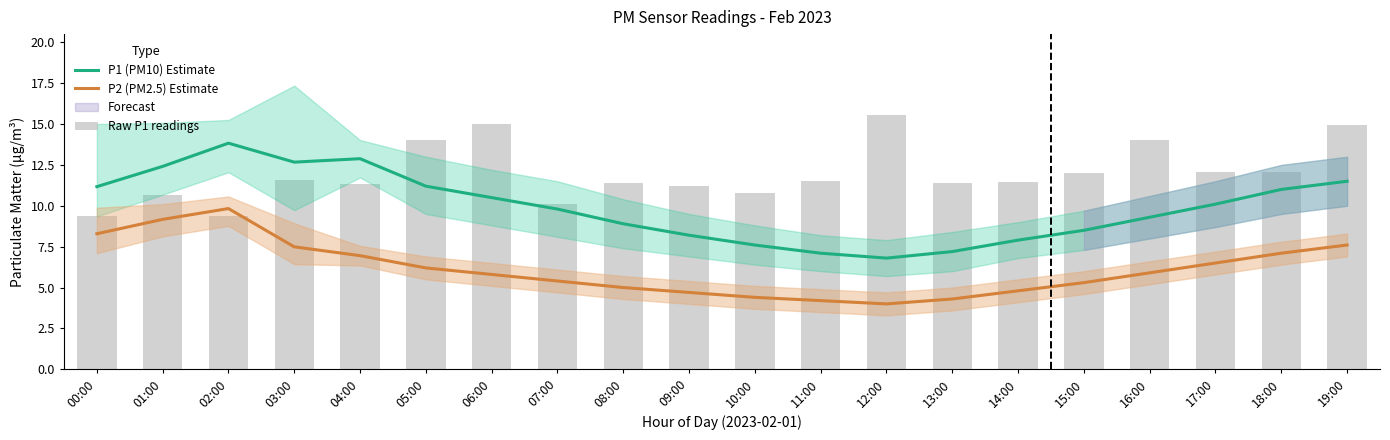

What is the difference between the maximum and second lowest values in the Raw P1 readings series?

6.2